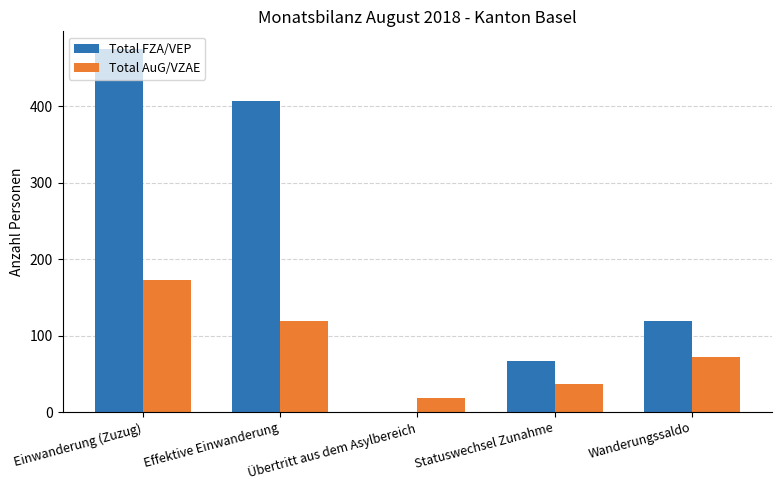

Where does the Total AuG/VZAE series first go above 72?

Einwanderung (Zuzug)